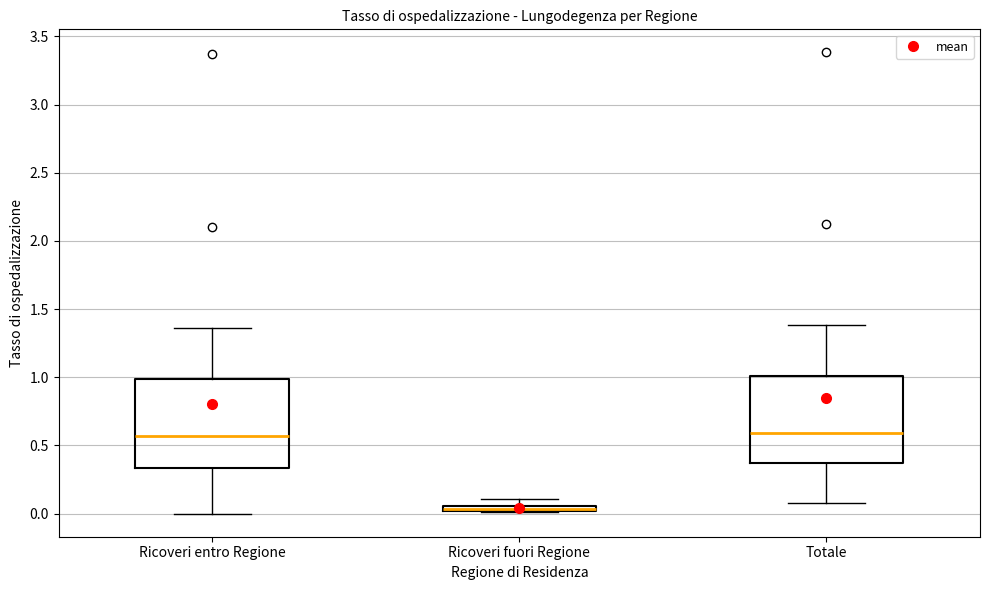

Where is the upper edge of the box for Ricoveri fuori Regione on the y-axis? The values are not printed on the chart, so give them approximately, as read against the axis.

0.05